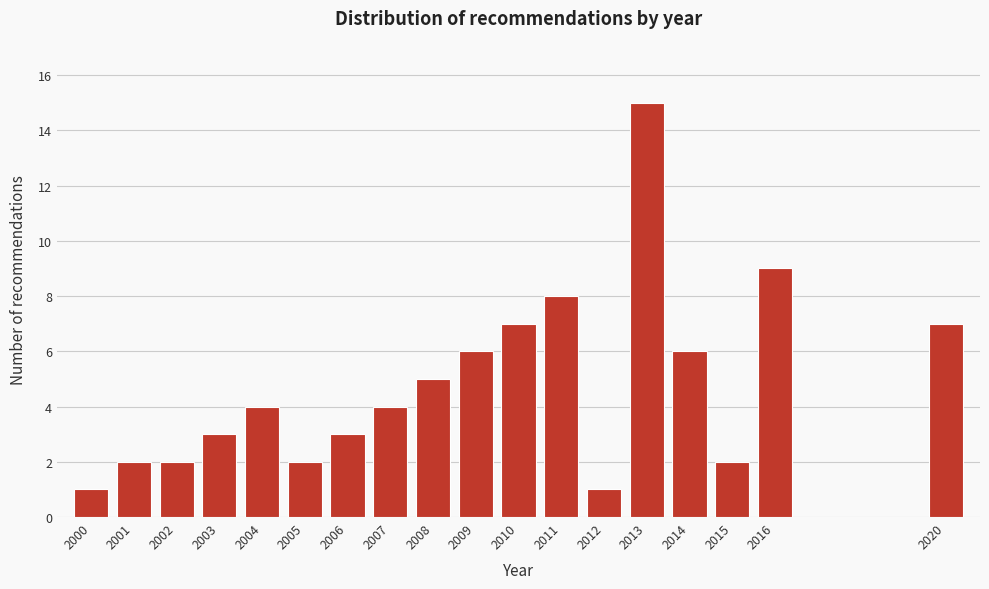

Reading left to right, transcribe all the data shown in this chart.

2000=1	2001=2	2002=2	2003=3	2004=4	2005=2	2006=3	2007=4	2008=5	2009=6	2010=7	2011=8	2012=1	2013=15	2014=6	2015=2	2016=9	2020=7